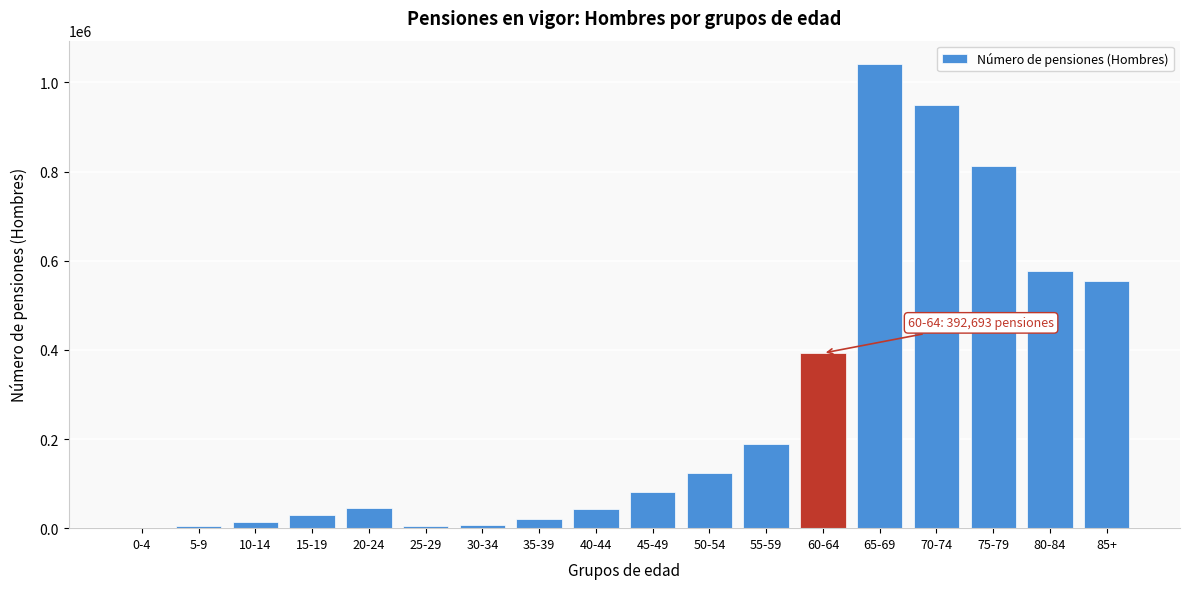

What is the change in value from 45-49 to 50-54?

+42776